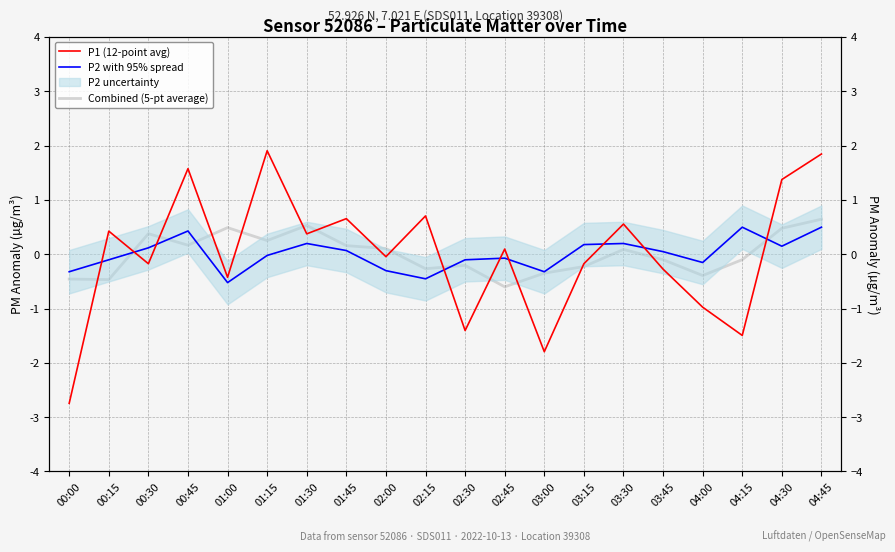

How many intersections are there between P2 with 95% spread and Combined (5-pt average)?

5